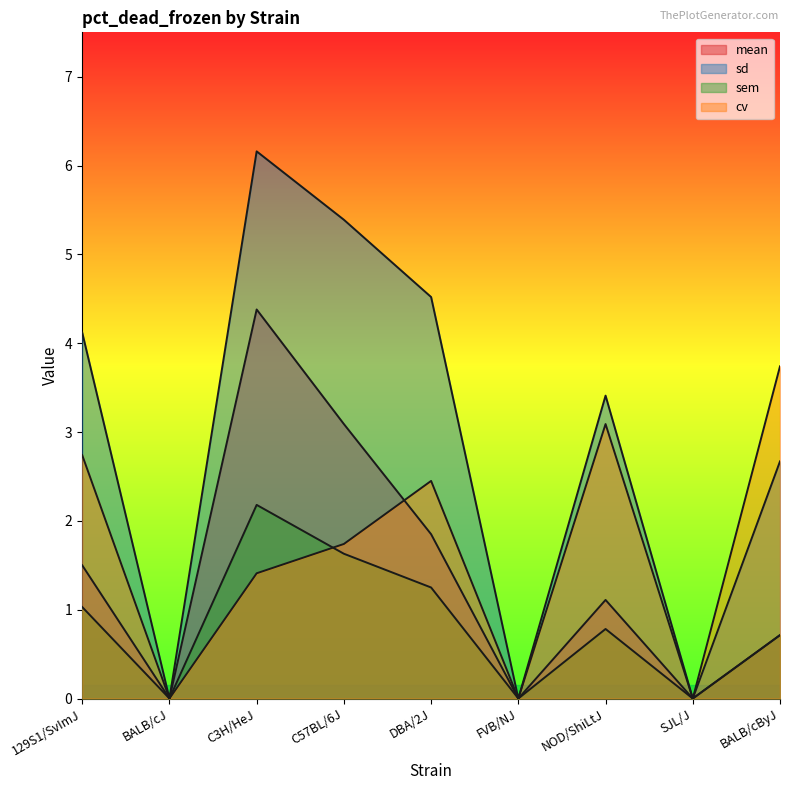

What is the average value of the cv series?

1.7